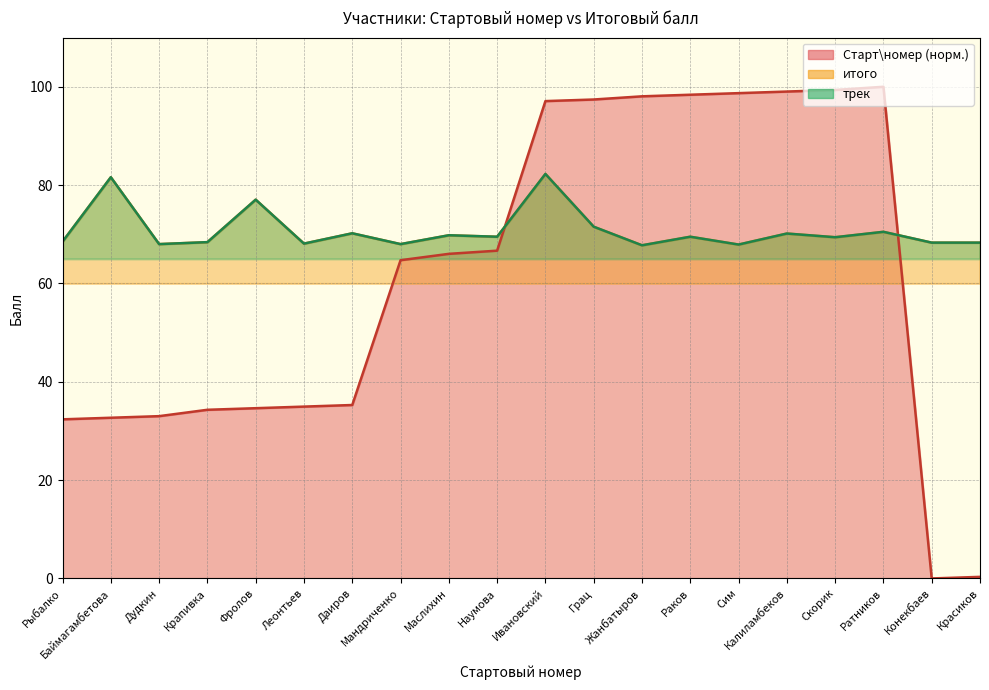

Does the chart have visible grid lines?

Yes